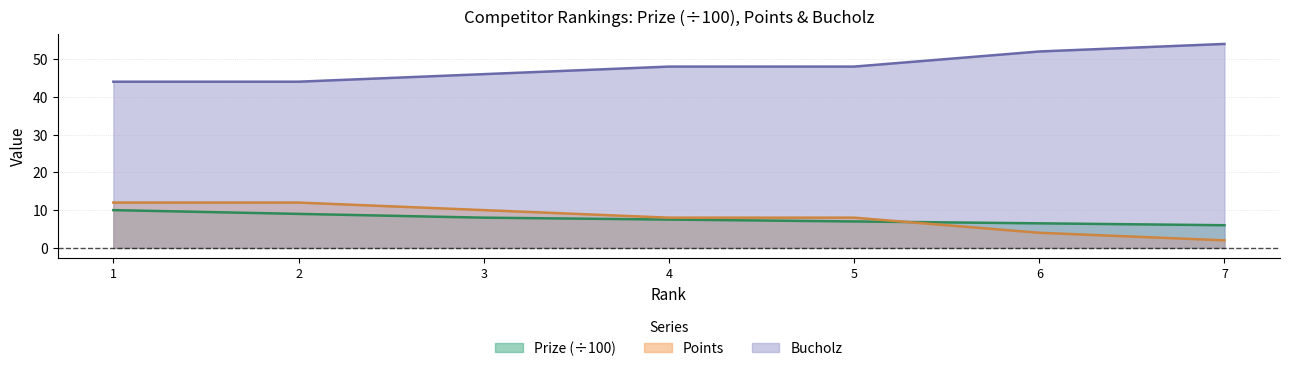

At which category is the sum across all series the highest?

1